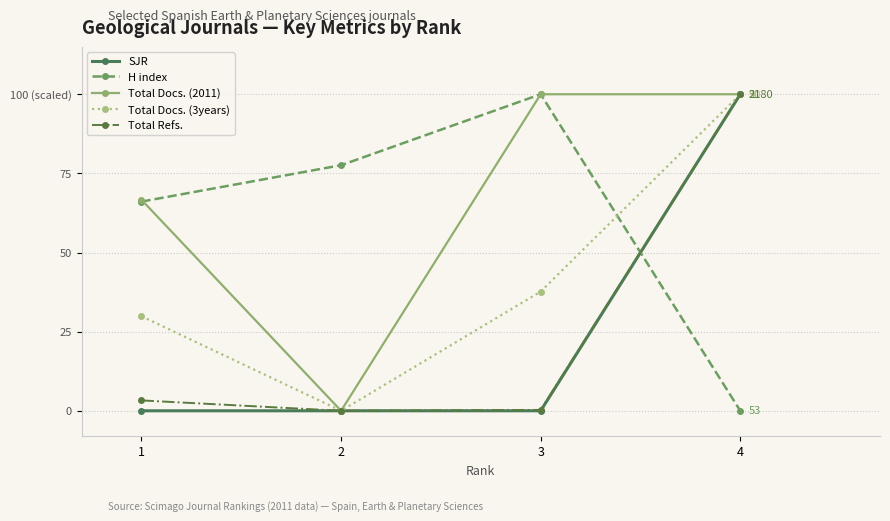

Between 2 and 3, which is larger?

2